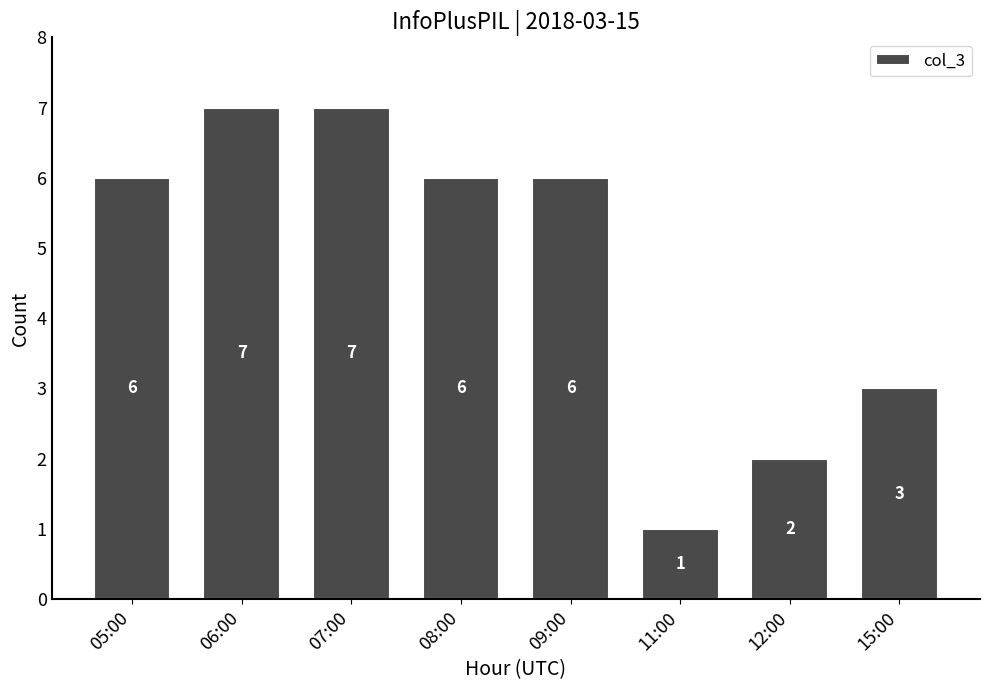

What is the greatest value displayed?

7